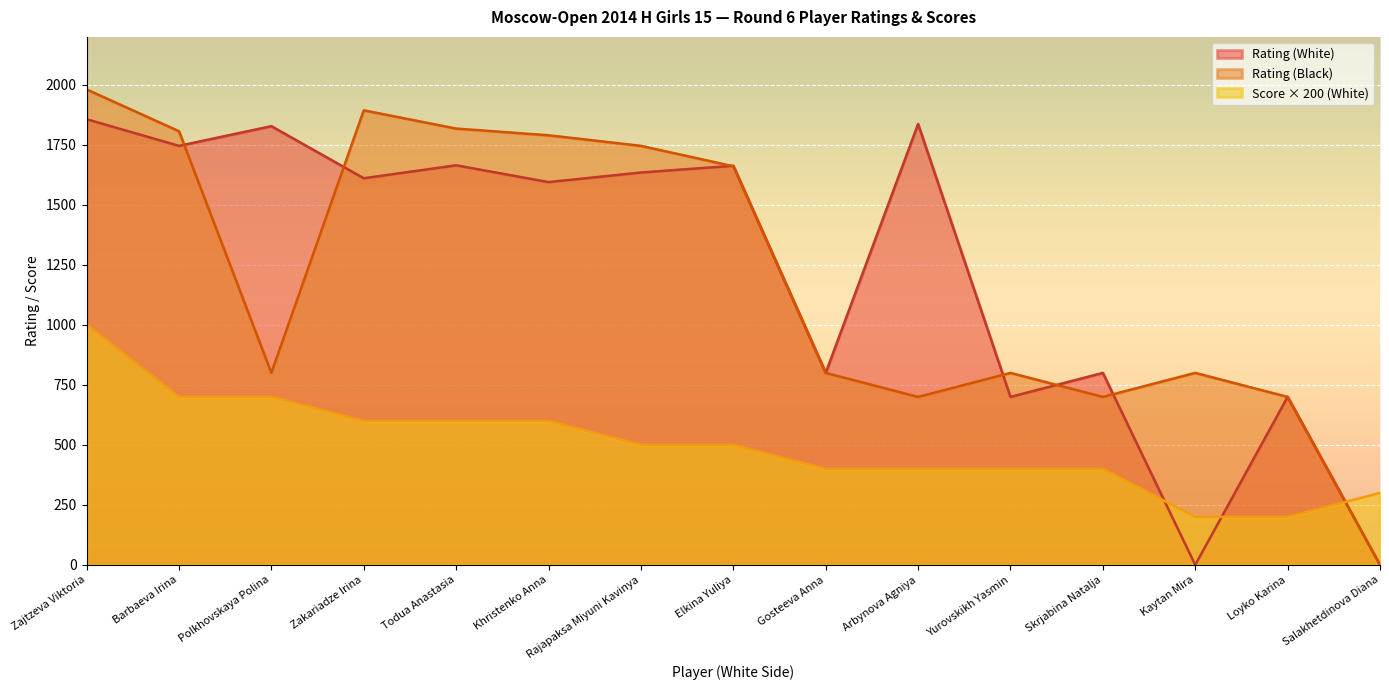

Which series has the widest spread of values?

Rating (Black)